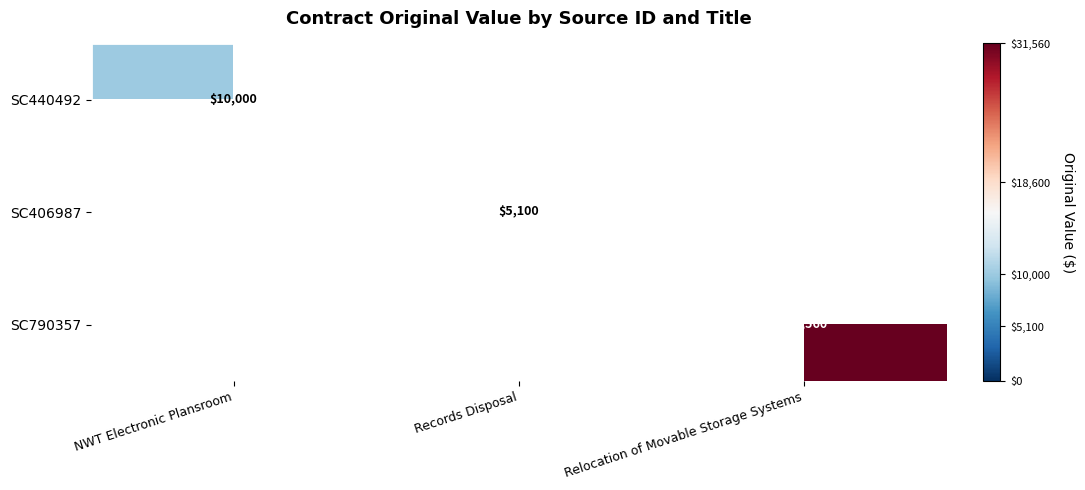

At how many categories does at least one series exceed 20986?

1